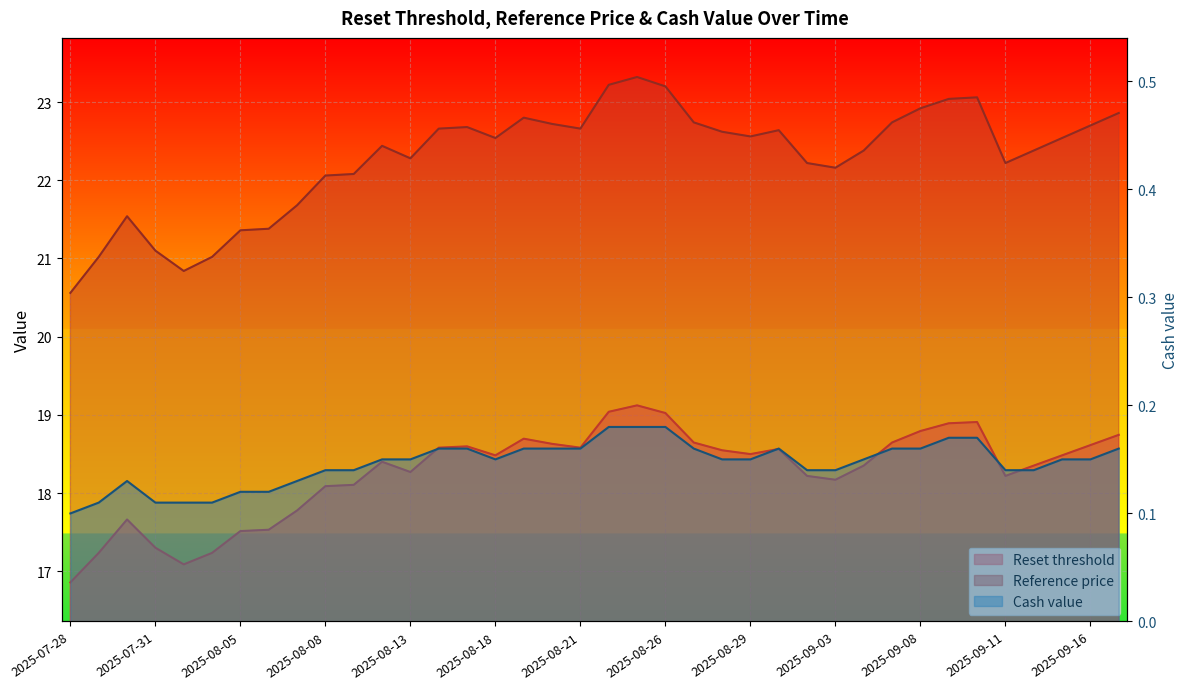

What is the sum of the Reset threshold values at 2025-08-19 and 2025-08-18?

37.2